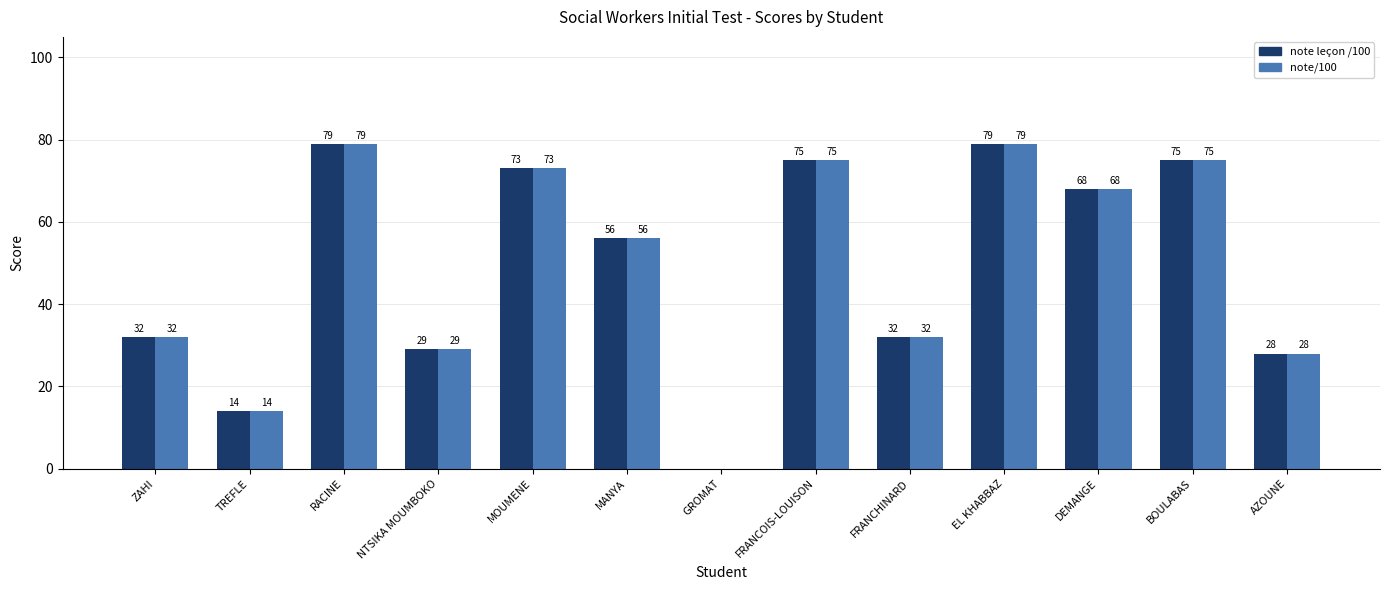

What is the sum of all note/100 values?

640